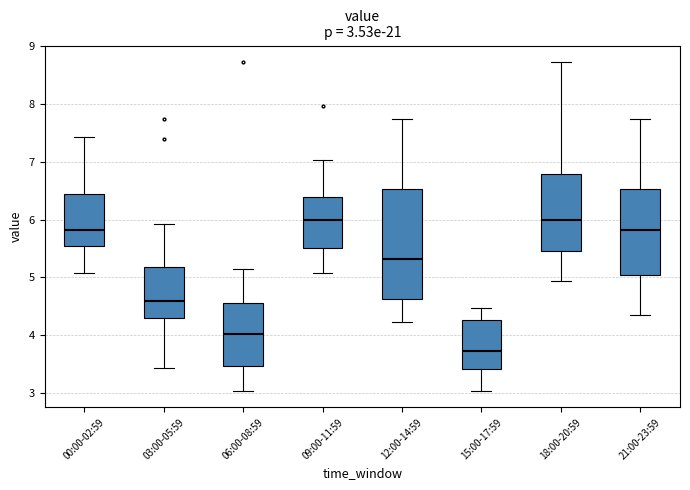

Which box is the tallest, from its lower edge to its upper edge?

12:00-14:59